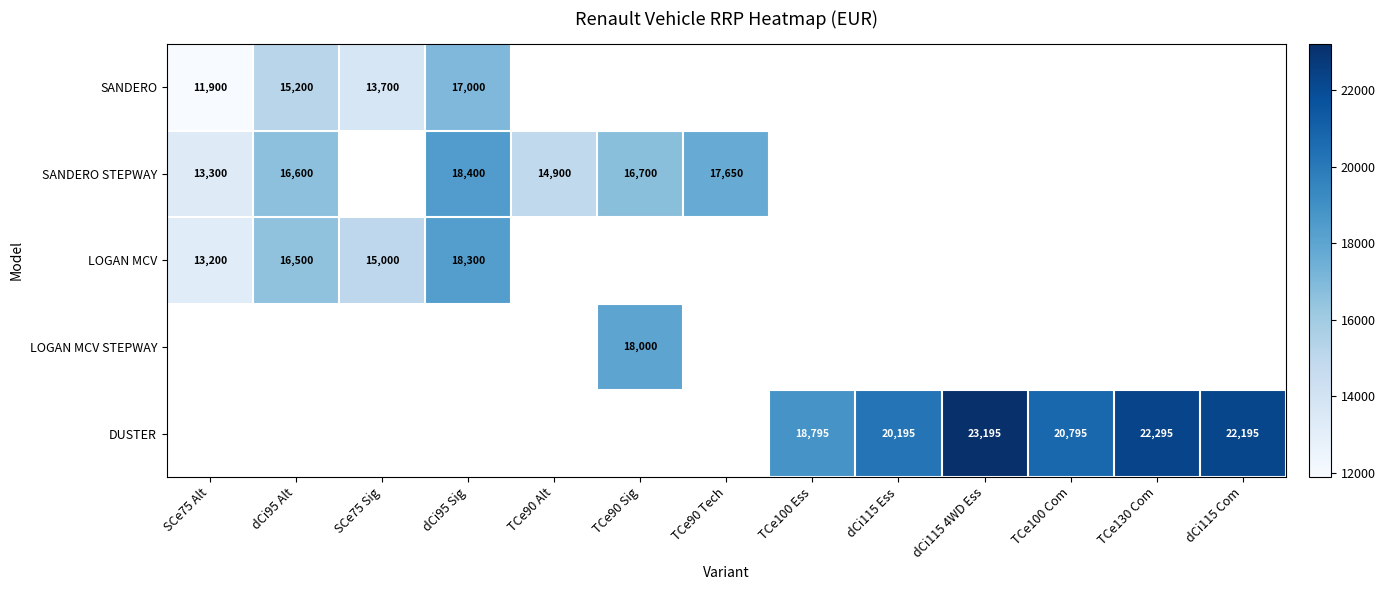

The value of SANDERO STEPWAY at TCe90 Tech is 6080. True or false?

False